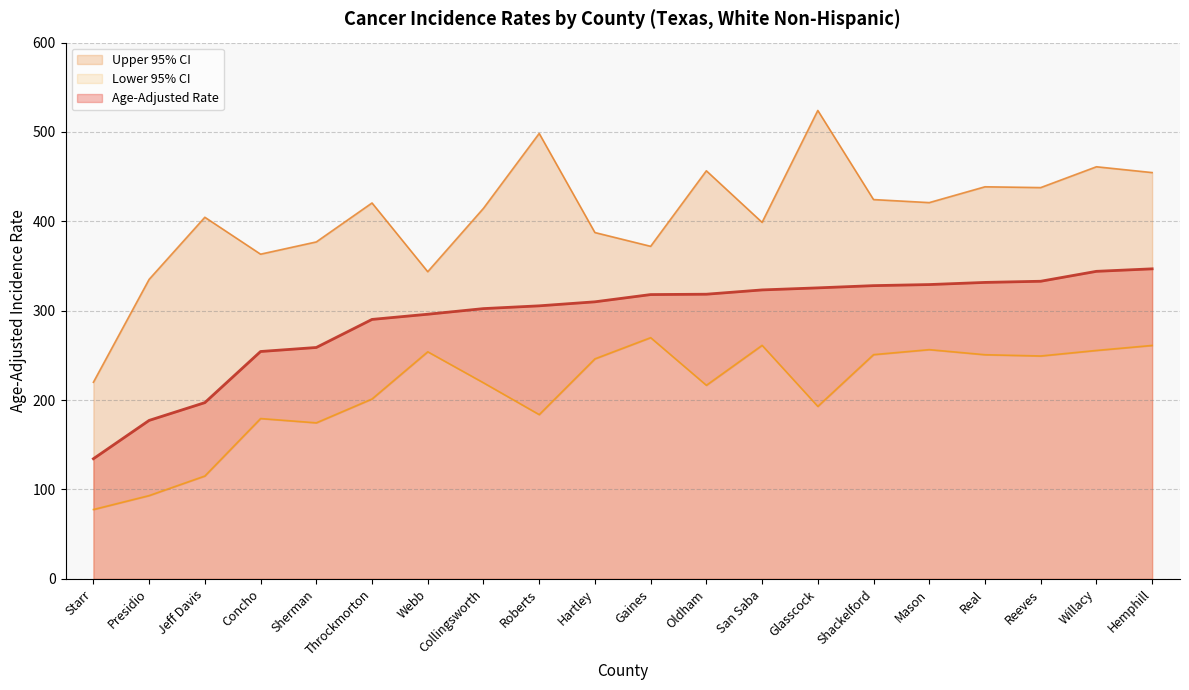

Rank the categories by Lower 95% CI value from highest to lowest.

Gaines, San Saba, Hemphill, Mason, Willacy, Webb, Shackelford, Real, Reeves, Hartley, Collingsworth, Oldham, Throckmorton, Glasscock, Roberts, Concho, Sherman, Jeff Davis, Presidio, Starr